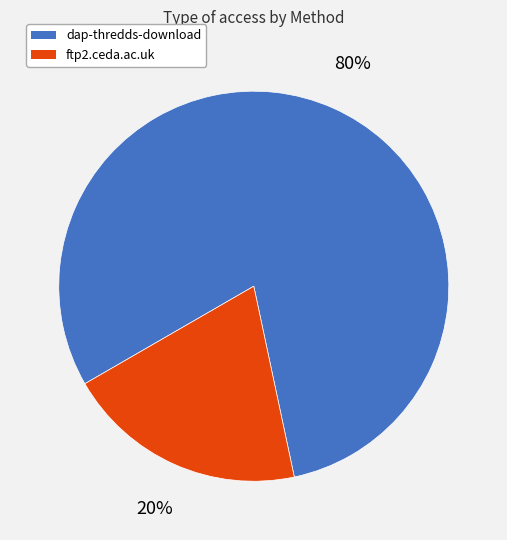

How many segments does this pie chart have?

2